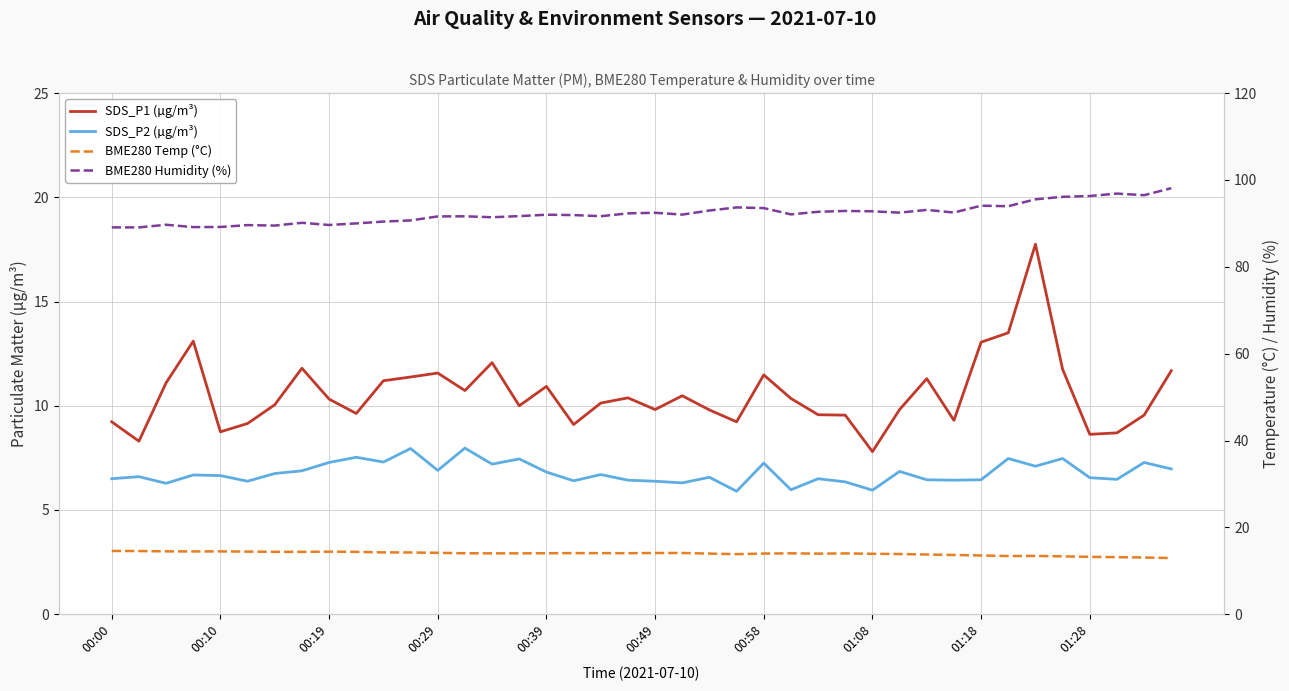

True or false: BME280 Temp (°C) and BME280 Humidity (%) intersect in this chart.

False